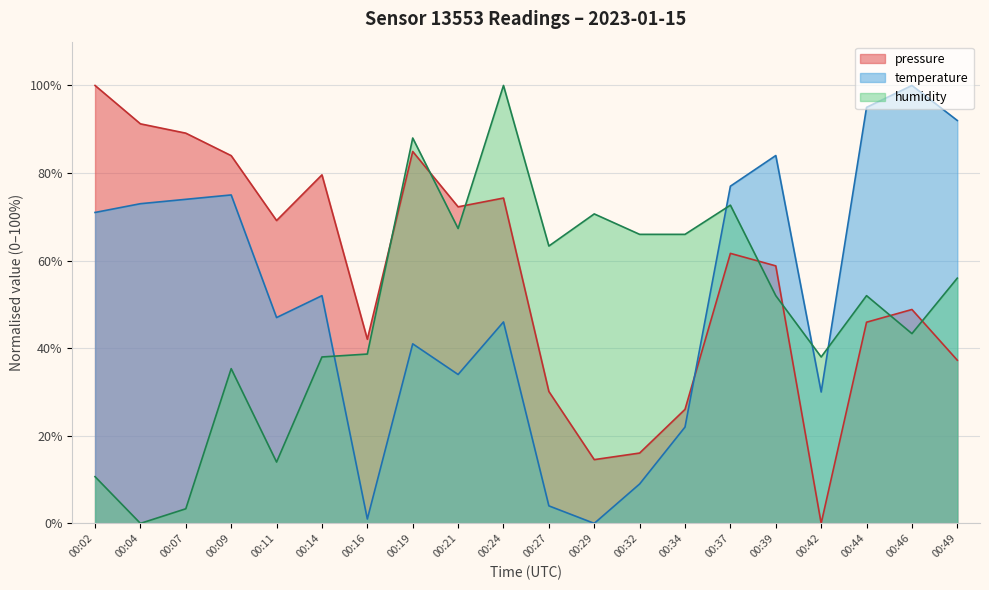

List the series in order of their peak value, lowest first.

temperature, humidity, pressure_kPa